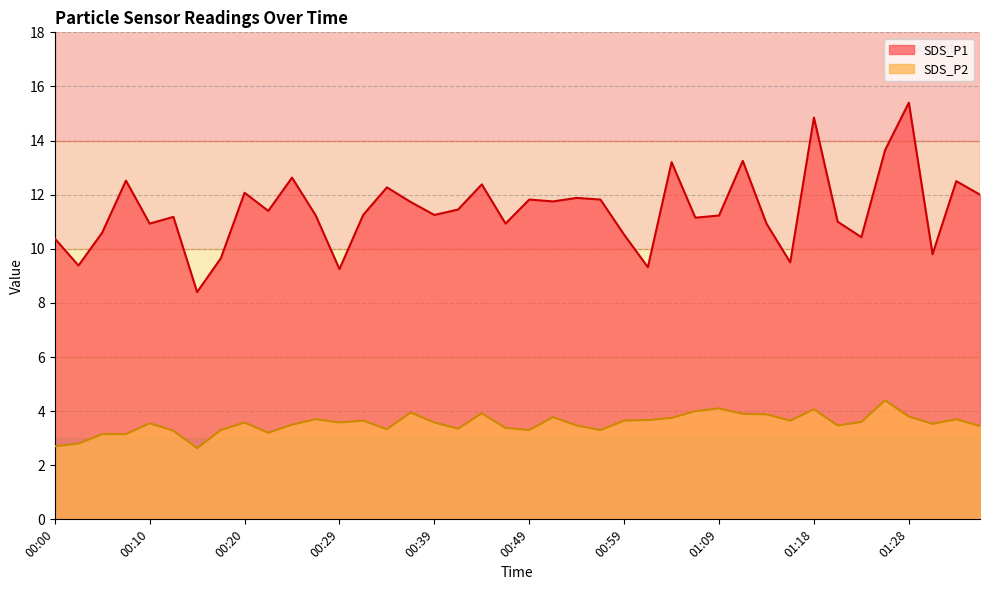

Is it true that SDS_P1 equals 9.8 at 01:31?

True